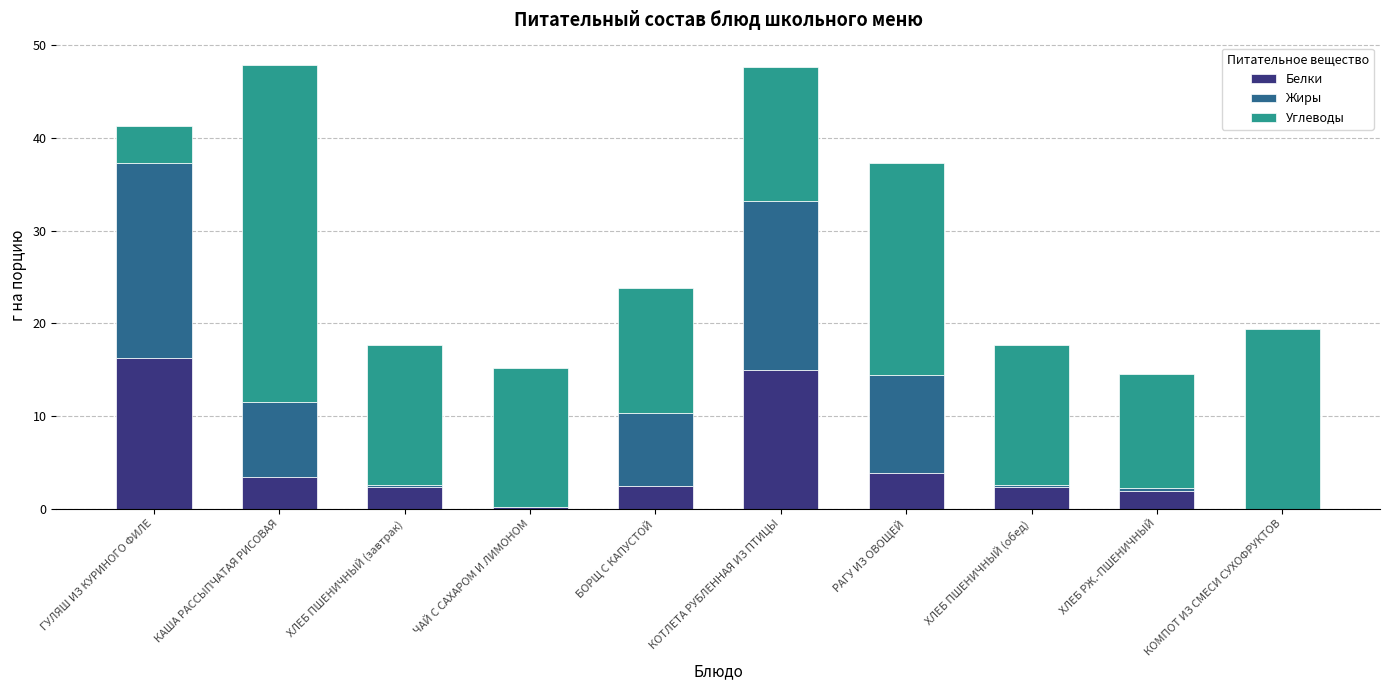

At which label does Белки reach its peak?

ГУЛЯШ ИЗ КУРИНОГО ФИЛЕ